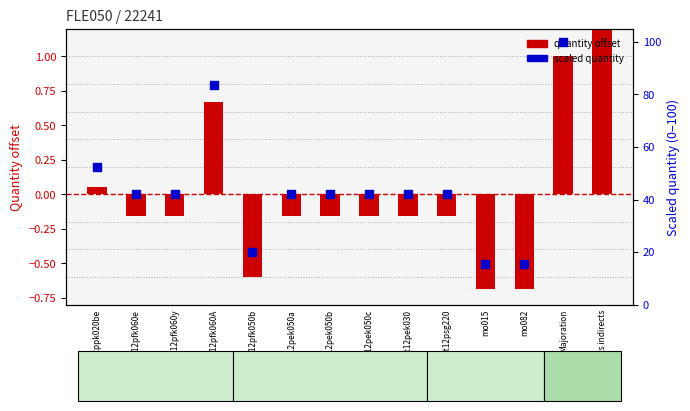

At which category is the sum across all series the highest?

Coûts indirects